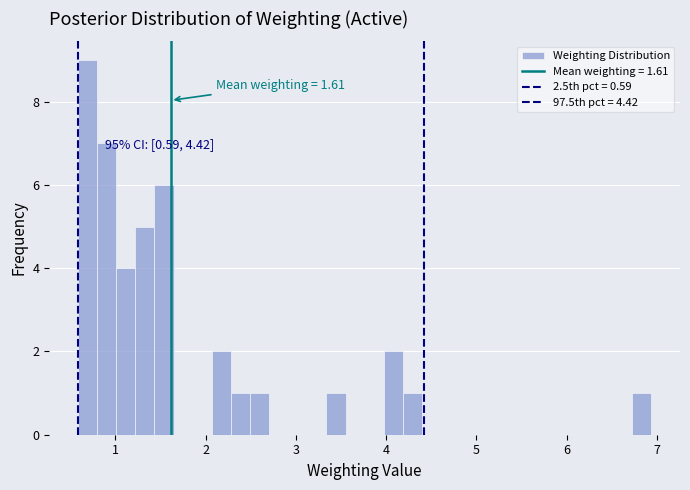

Read against the x-axis, roughly where is the centre of the tallest bar?

0.7